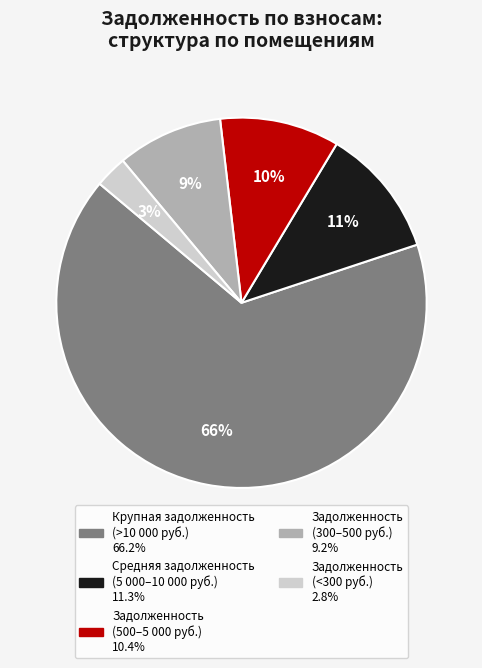

To the nearest percent, what is the average slice percentage?

20%